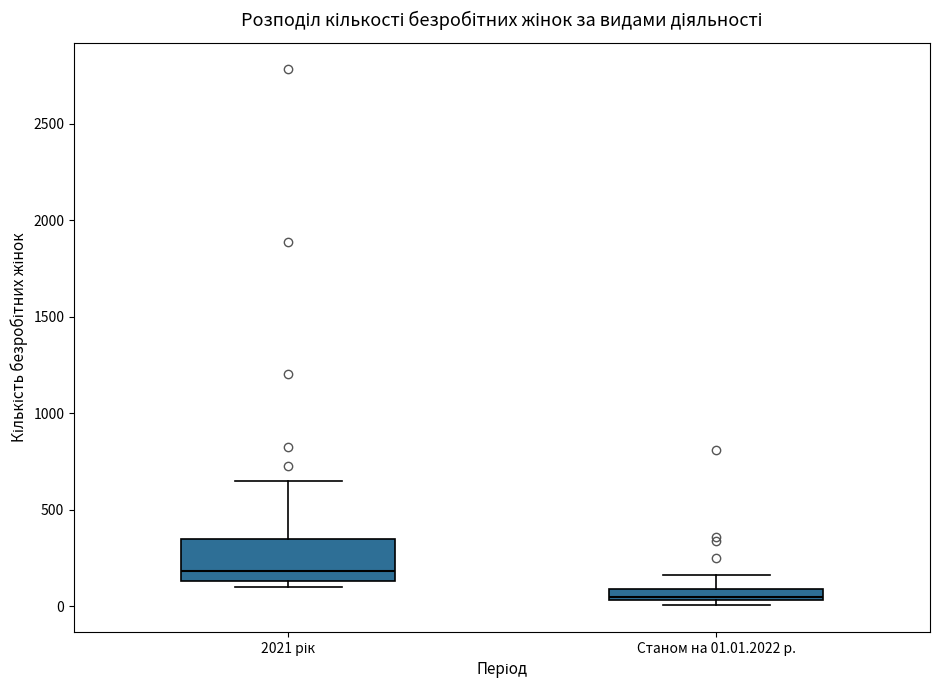

Which box's median line is the highest?

2021 рік